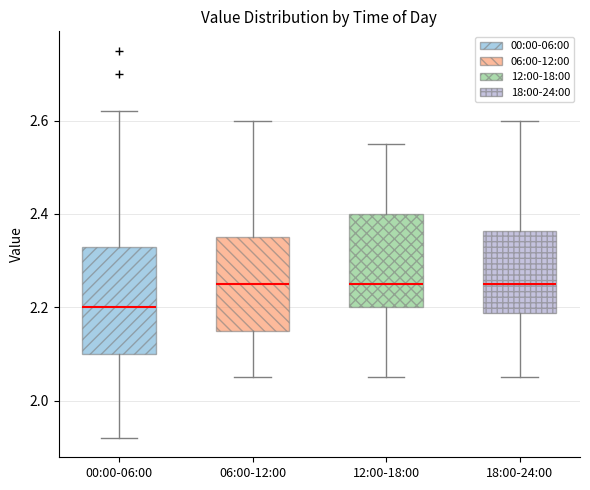

Reading left to right, transcribe this box plot: for each box, give where its median line is, the range the box spans, and where its two whiskers end, as read against the y-axis. The values are not printed on the chart, so give them approximately, as read against the axis.

00:00-06:00: median 2.20, box 2.10 to 2.34, whiskers 1.92 to 2.62
06:00-12:00: median 2.26, box 2.16 to 2.36, whiskers 2.06 to 2.60
12:00-18:00: median 2.26, box 2.20 to 2.40, whiskers 2.06 to 2.56
18:00-24:00: median 2.26, box 2.18 to 2.36, whiskers 2.06 to 2.60